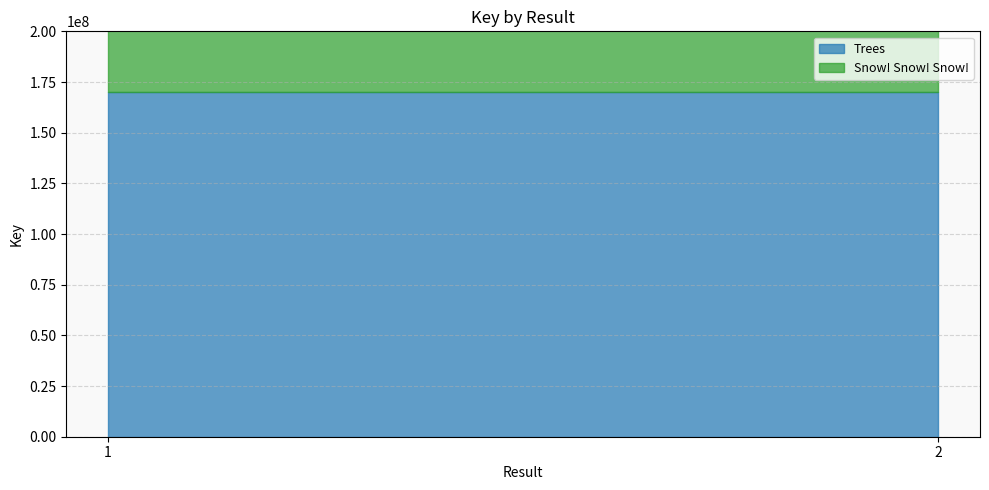

How many lines are shown in the chart?

2